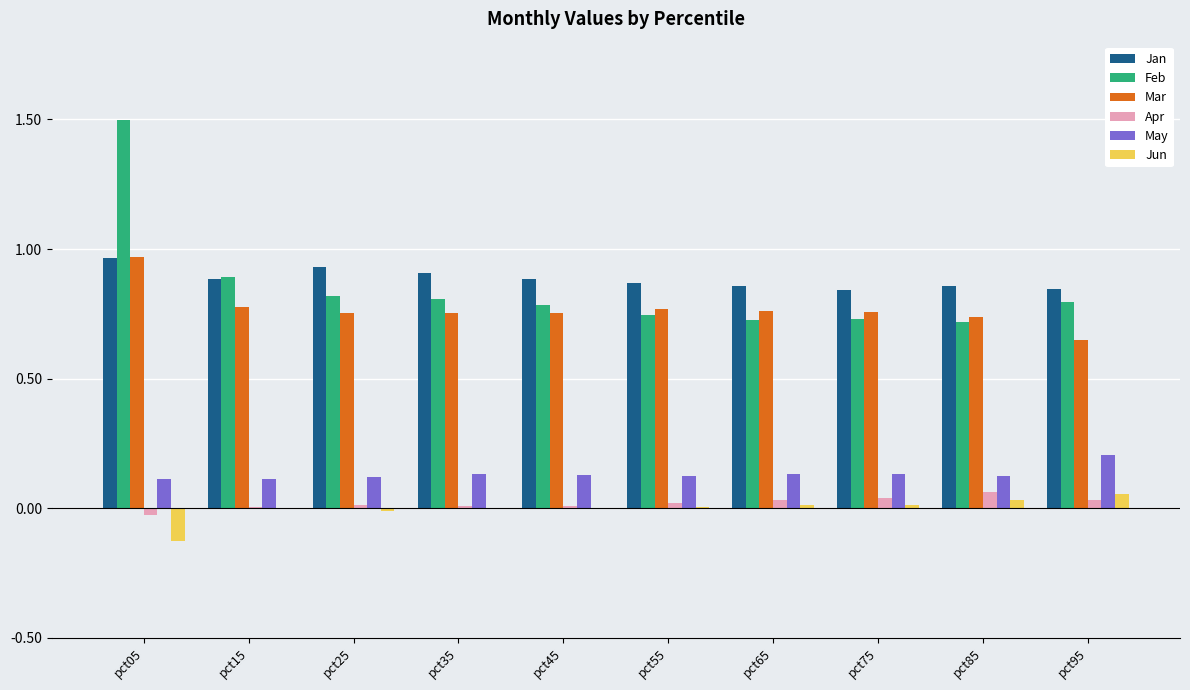

At which label does Feb reach its peak?

pct05